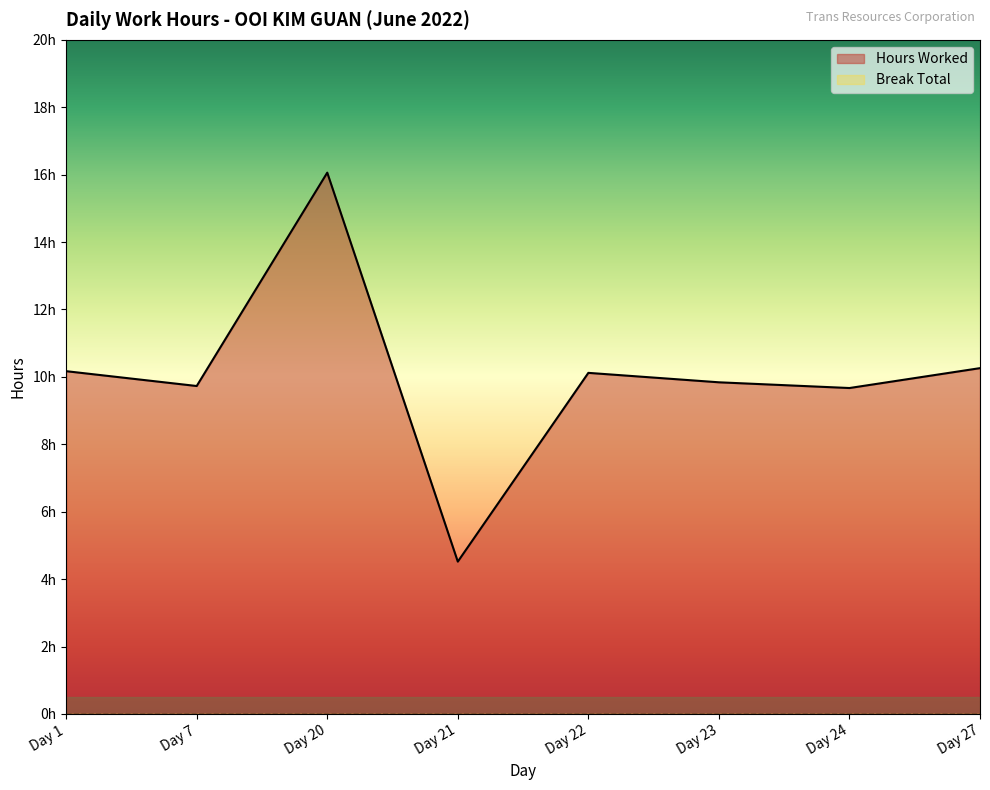

Rank the categories by value from lowest to highest.

Day 21, Day 24, Day 7, Day 23, Day 22, Day 1, Day 27, Day 20